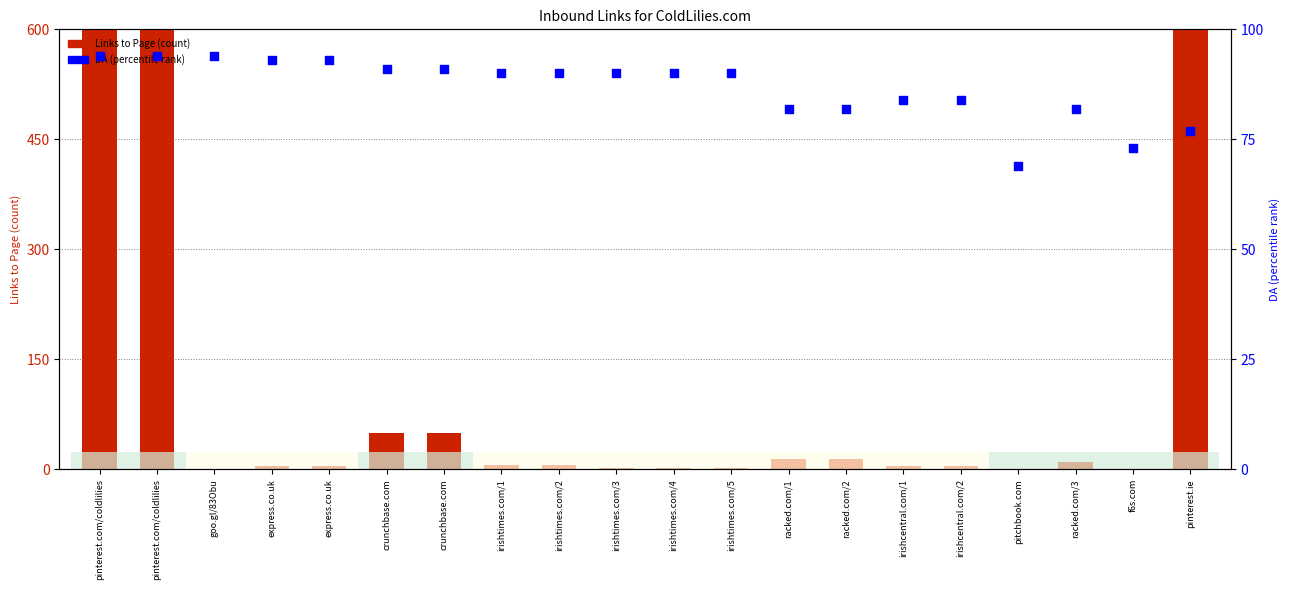

Which series has the widest spread of Y values?

Links to Page